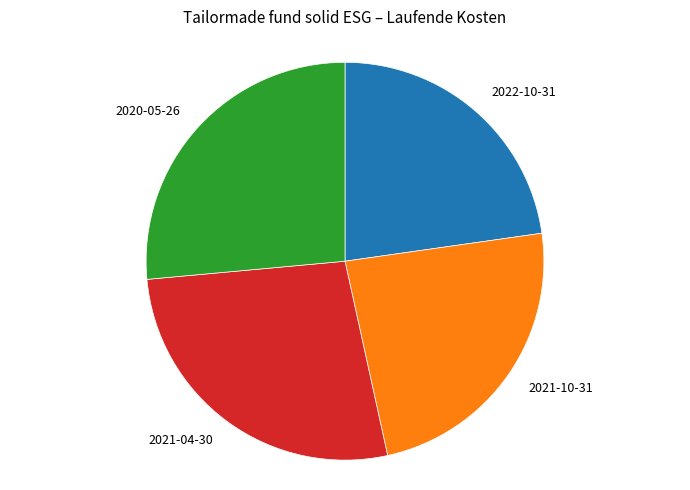

Does 2021-10-31 represent more than half of the total?

No